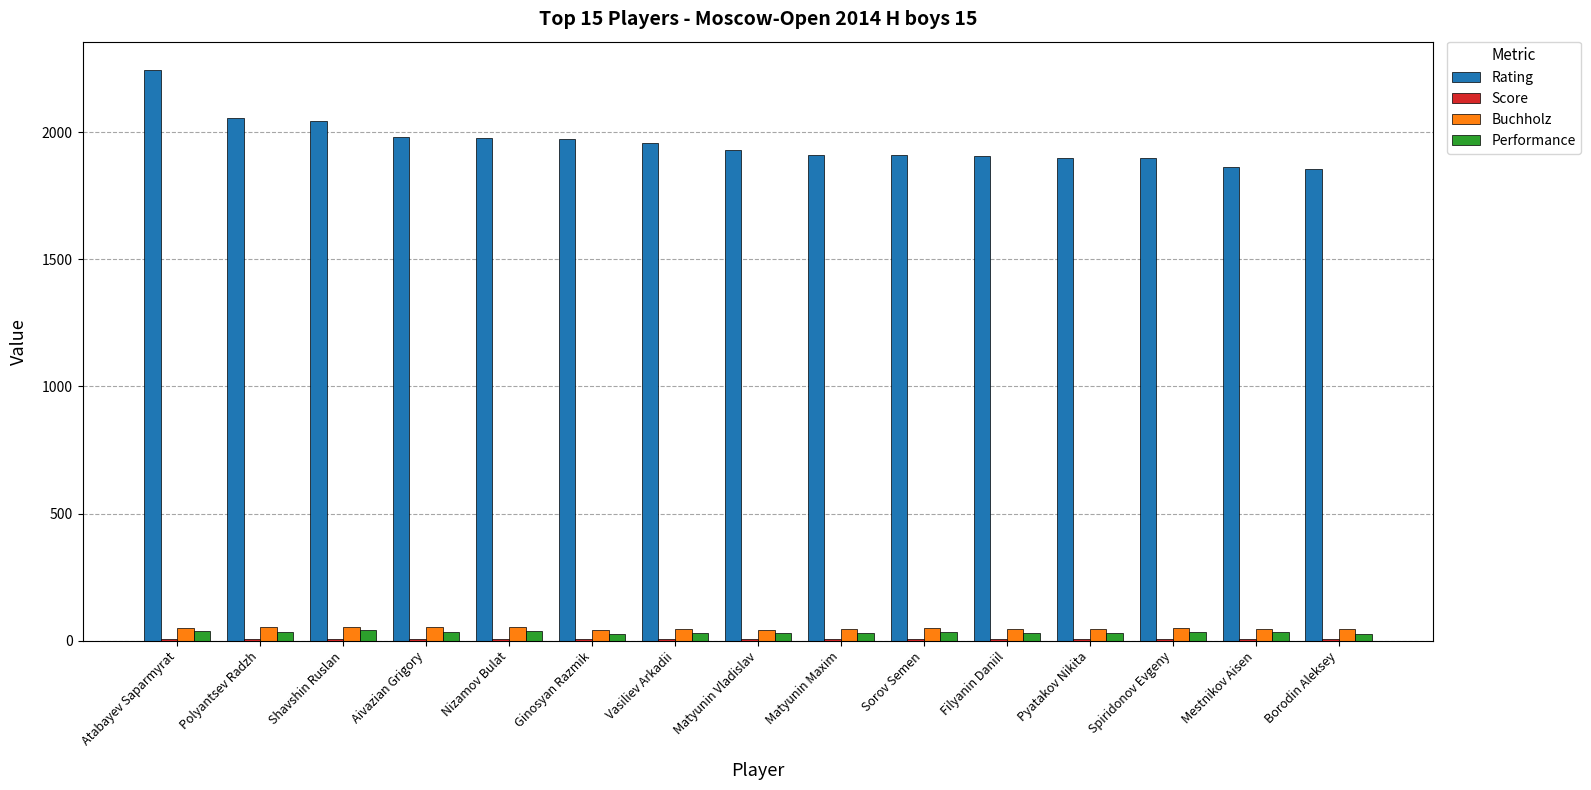

Read the Performance value at Atabayev Saparmyrat.

39.5